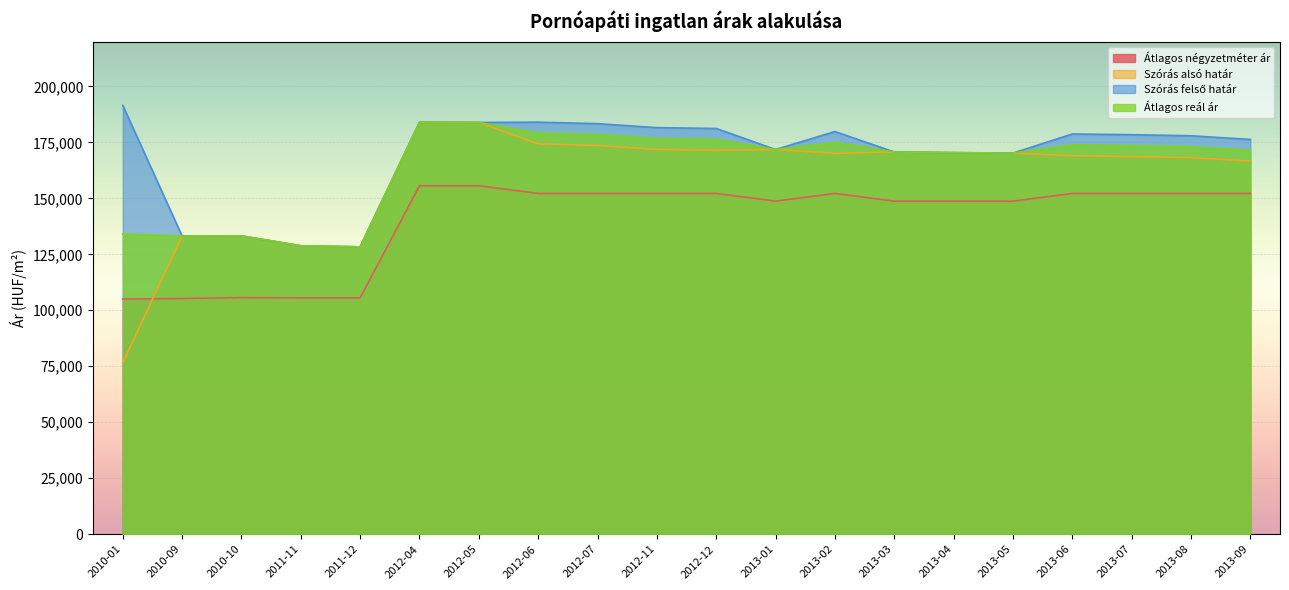

What is the difference between the second highest and second lowest values in the Átlagos reál ár series?

55069